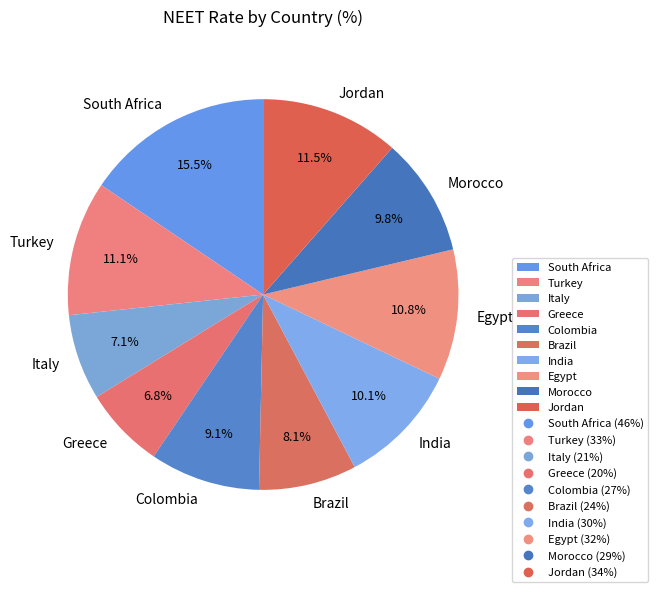

How many segments does this pie chart have?

10